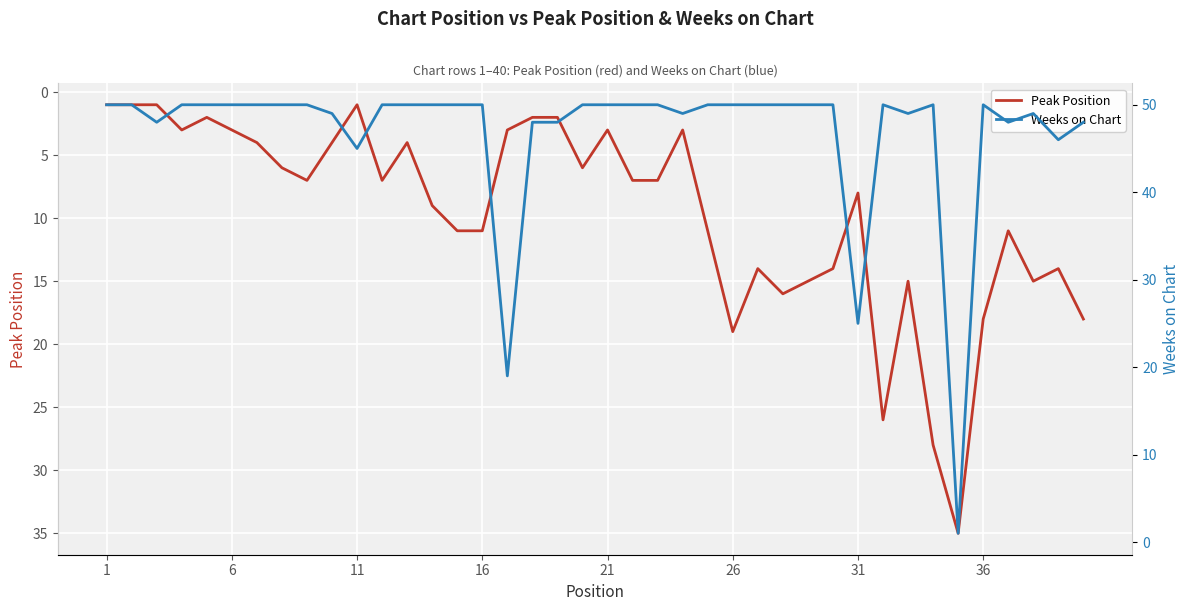

At how many categories does at least one series exceed 44?

37